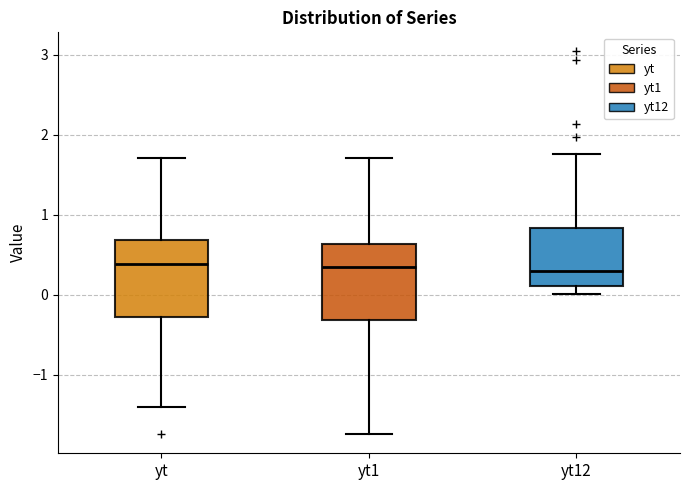

Reading left to right, transcribe this box plot: for each box, give where its median line is, the range the box spans, and where its two whiskers end, as read against the y-axis. The values are not printed on the chart, so give them approximately, as read against the axis.

yt: median 0.4, box -0.3 to 0.7, whiskers -1.4 to 1.7
yt1: median 0.3, box -0.3 to 0.6, whiskers -1.7 to 1.7
yt12: median 0.3, box 0.1 to 0.8, whiskers 0.0 to 1.8